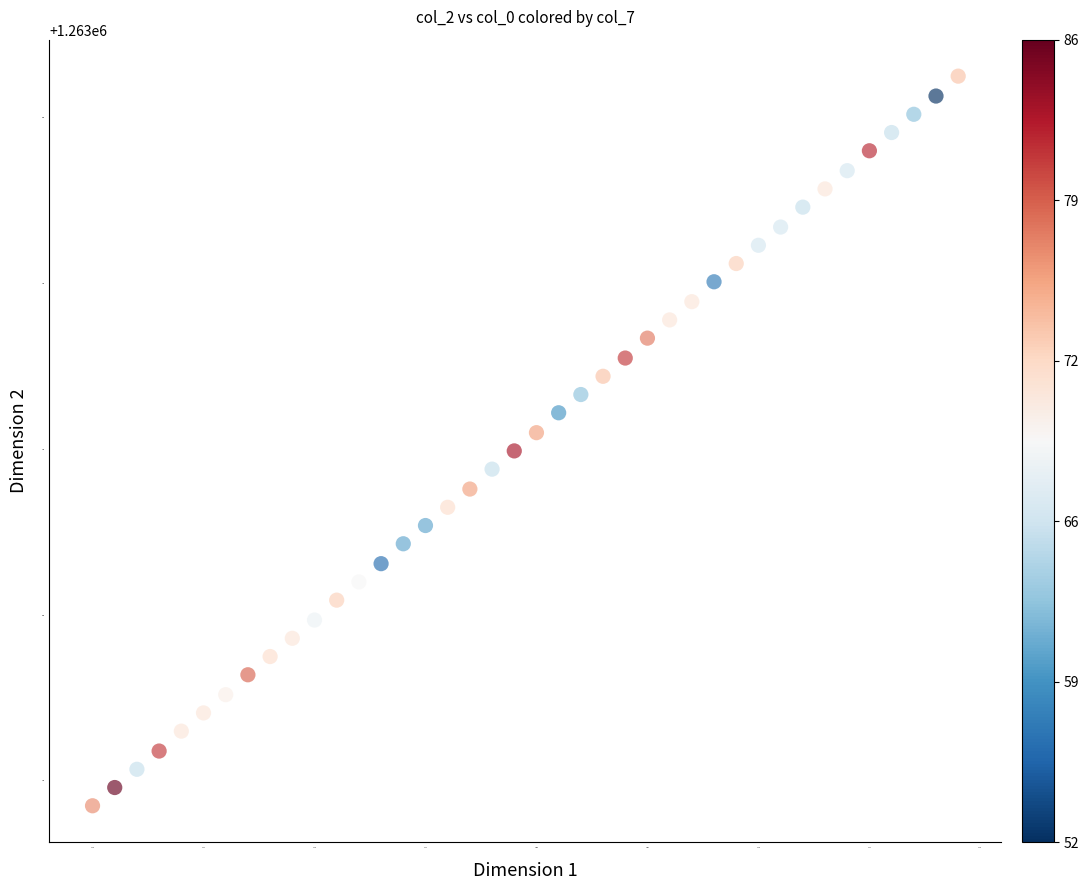

What is the range of X values (max minus min)?

39